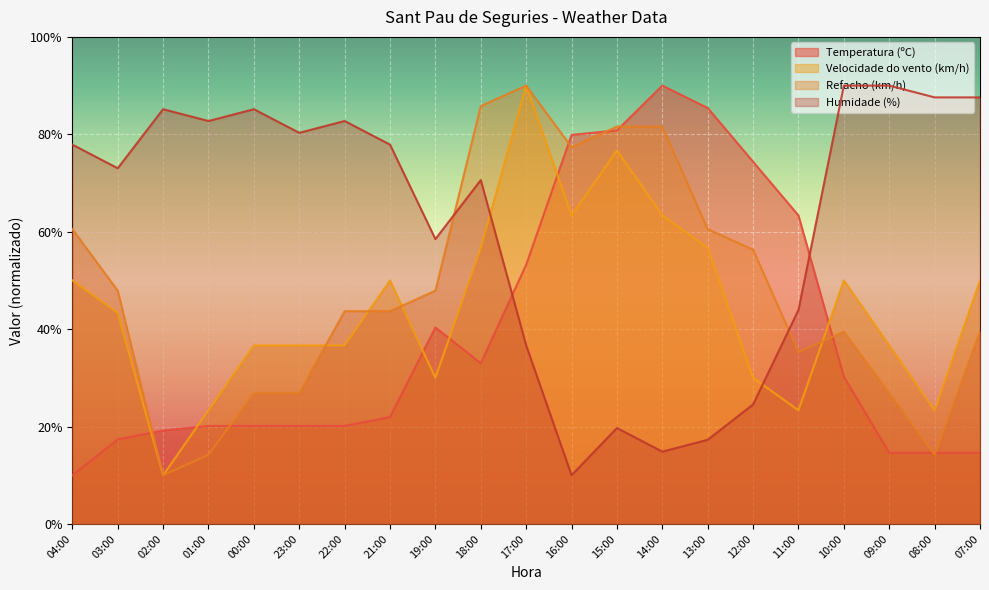

Reading left to right, extract all data points from this chart.

Temperatura (ºC): 04:00=10.0	03:00=17.4	02:00=19.2	01:00=20.1	00:00=20.1	23:00=20.1	22:00=20.1	21:00=22.0	19:00=40.3	18:00=33.0	17:00=53.2	16:00=79.9	15:00=80.8	14:00=90.0	13:00=85.4	12:00=74.4	11:00=63.3	10:00=30.2	09:00=14.6	08:00=14.6	07:00=14.6
Velocidade do vento (km/h): 04:00=50.0	03:00=43.3	02:00=10.0	01:00=23.3	00:00=36.7	23:00=36.7	22:00=36.7	21:00=50.0	19:00=30.0	18:00=56.7	17:00=90.0	16:00=63.3	15:00=76.7	14:00=63.3	13:00=56.7	12:00=30.0	11:00=23.3	10:00=50.0	09:00=36.7	08:00=23.3	07:00=50.0
Refacho (km/h): 04:00=60.5	03:00=47.9	02:00=10.0	01:00=14.2	00:00=26.8	23:00=26.8	22:00=43.7	21:00=43.7	19:00=47.9	18:00=85.8	17:00=90.0	16:00=77.4	15:00=81.6	14:00=81.6	13:00=60.5	12:00=56.3	11:00=35.3	10:00=39.5	09:00=26.8	08:00=14.2	07:00=39.5
Humidade (%): 04:00=77.9	03:00=73.0	02:00=85.2	01:00=82.7	00:00=85.2	23:00=80.3	22:00=82.7	21:00=77.9	19:00=58.5	18:00=70.6	17:00=36.7	16:00=10.0	15:00=19.7	14:00=14.8	13:00=17.3	12:00=24.5	11:00=43.9	10:00=90.0	09:00=90.0	08:00=87.6	07:00=87.6